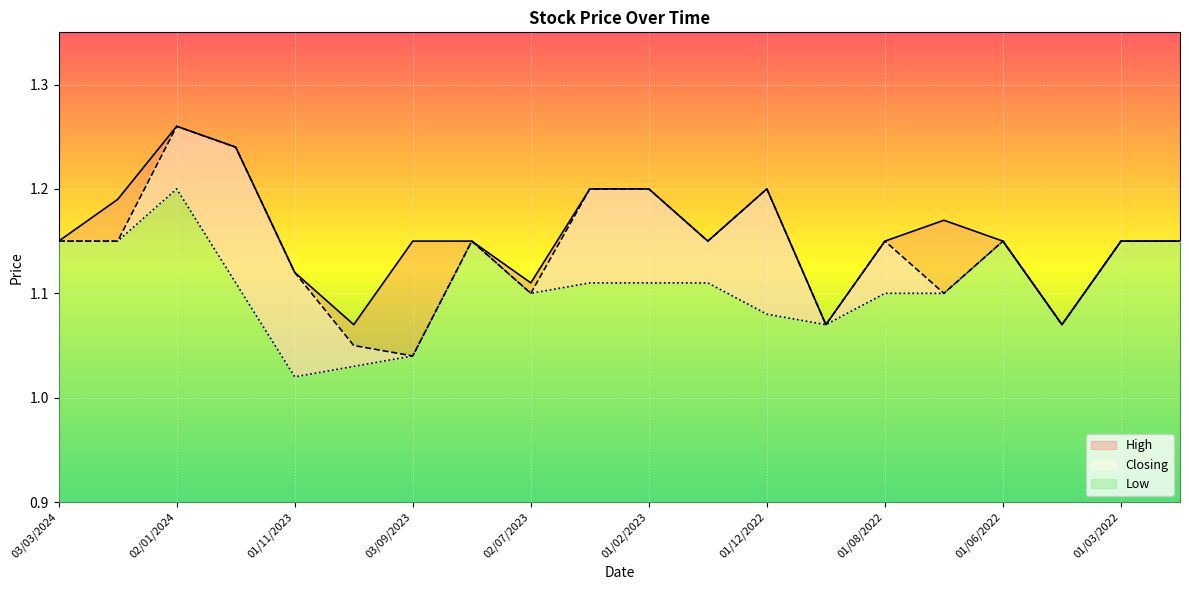

True or false: Low_line and High_line intersect in this chart.

False